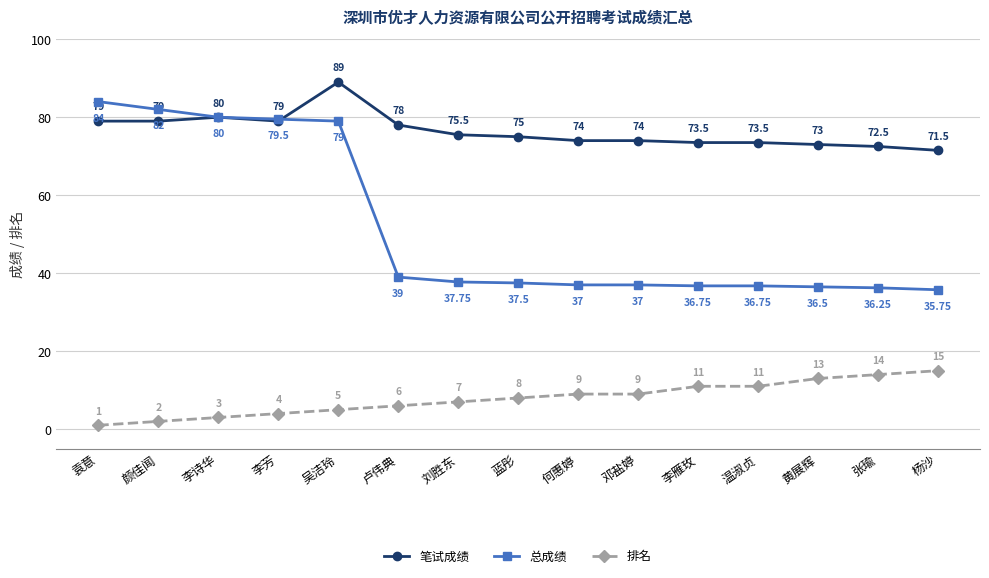

What is the sum of all 排名 values?

118.0